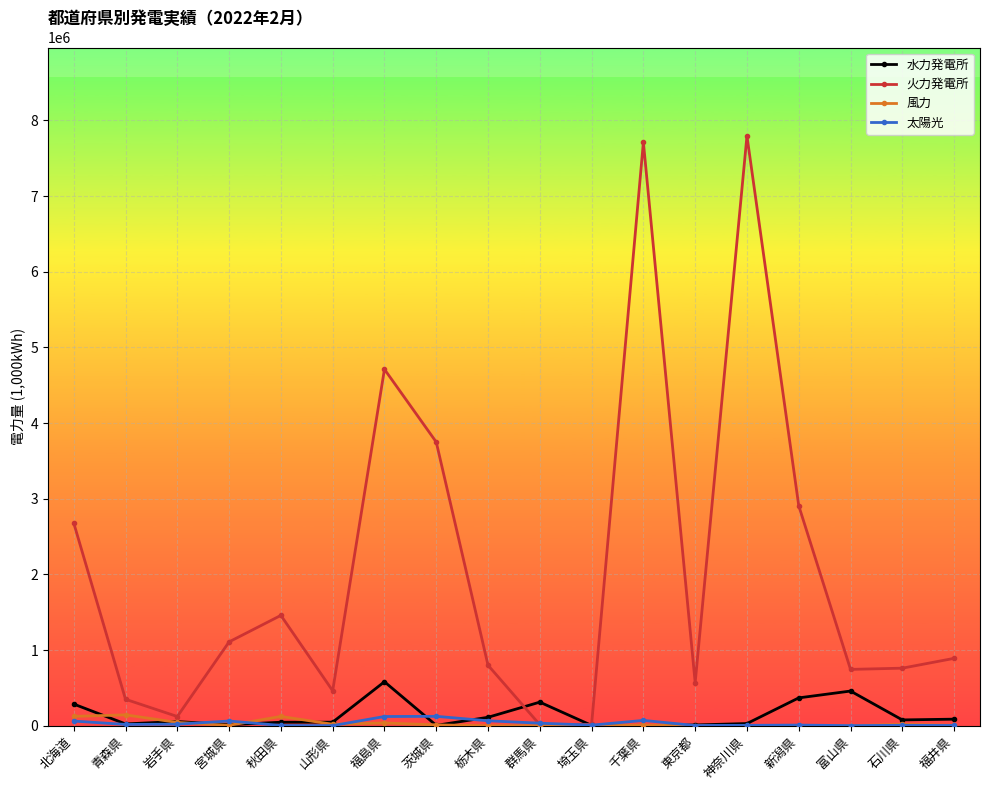

Which series has the widest spread of values?

火力発電所